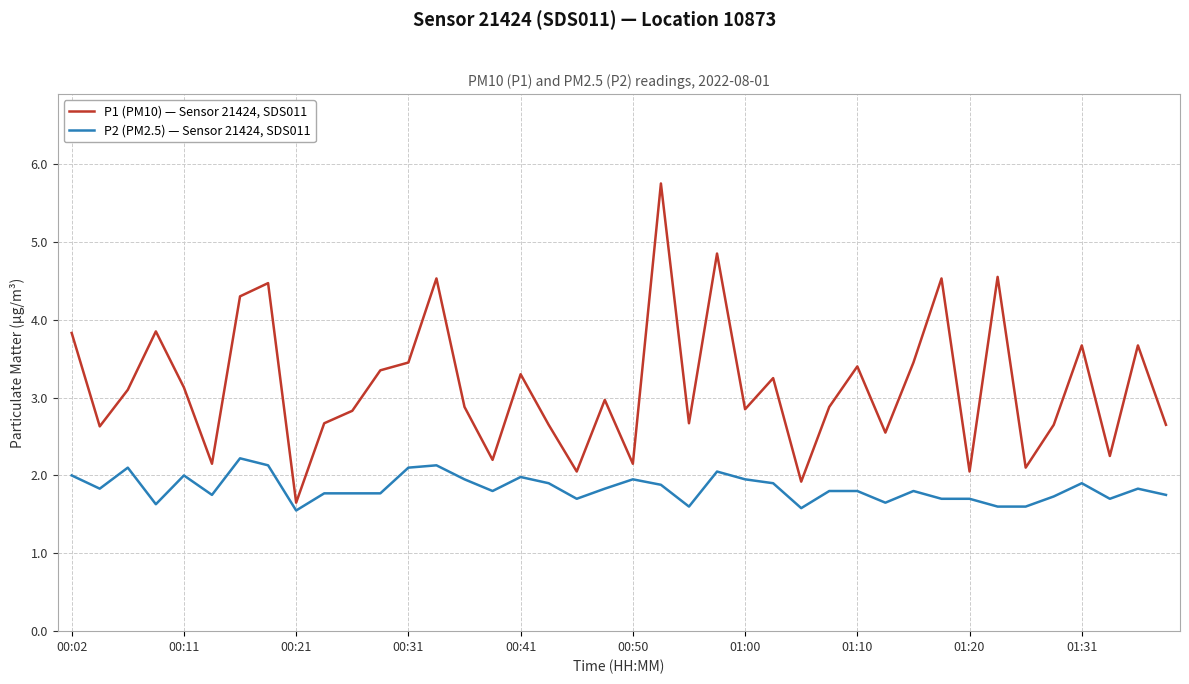

What is the maximum value shown in the chart?

5.8